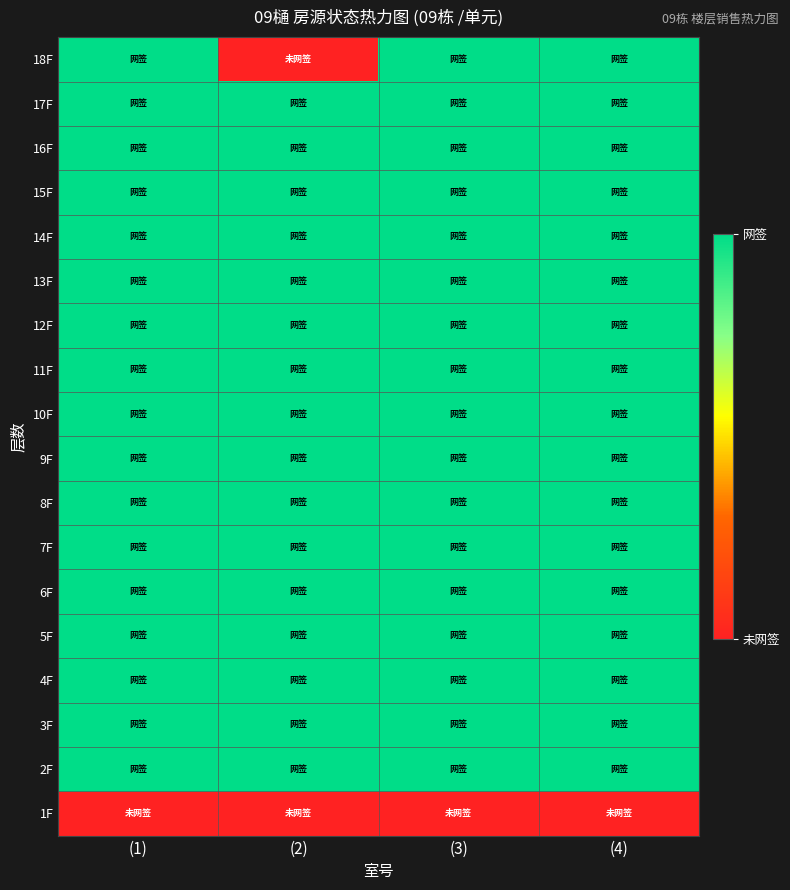

Rank the series by their maximum value, from lowest to highest.

1F, 2F, 3F, 4F, 5F, 6F, 7F, 8F, 9F, 10F, 11F, 12F, 13F, 14F, 15F, 16F, 17F, 18F